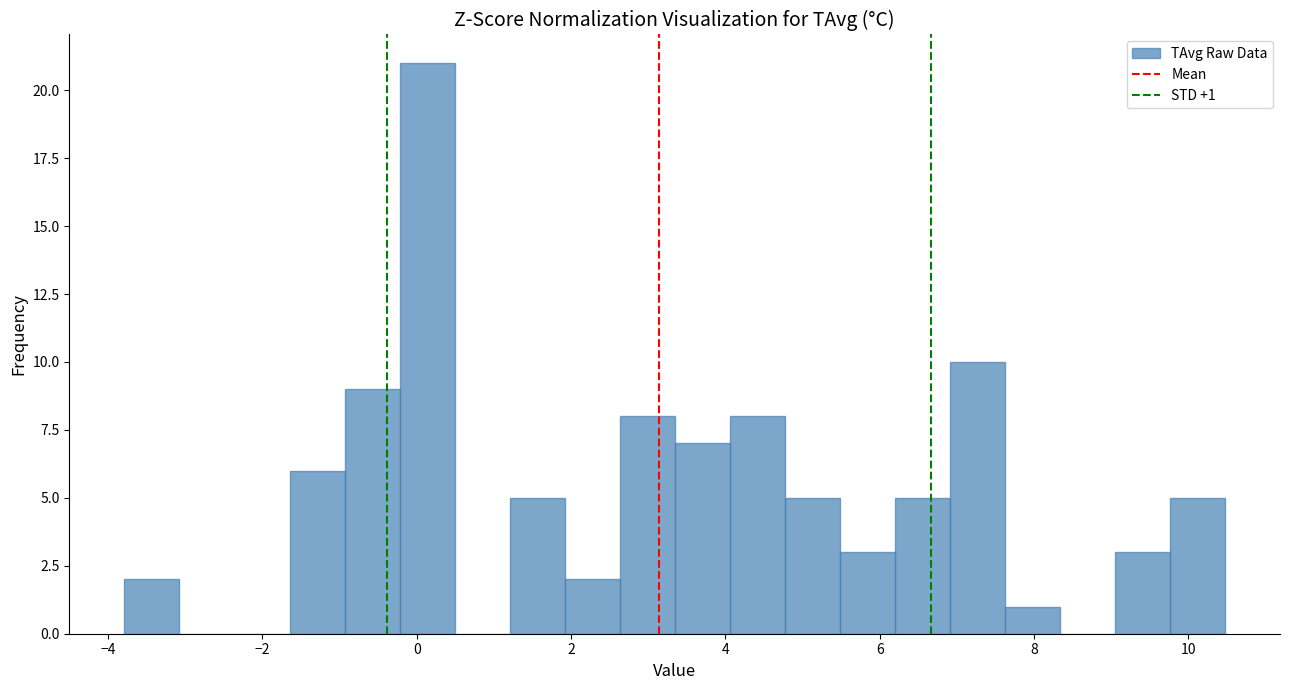

Around what value on the x-axis is the tallest bar? Give the approximate position of its centre, as read against the axis.

0.2